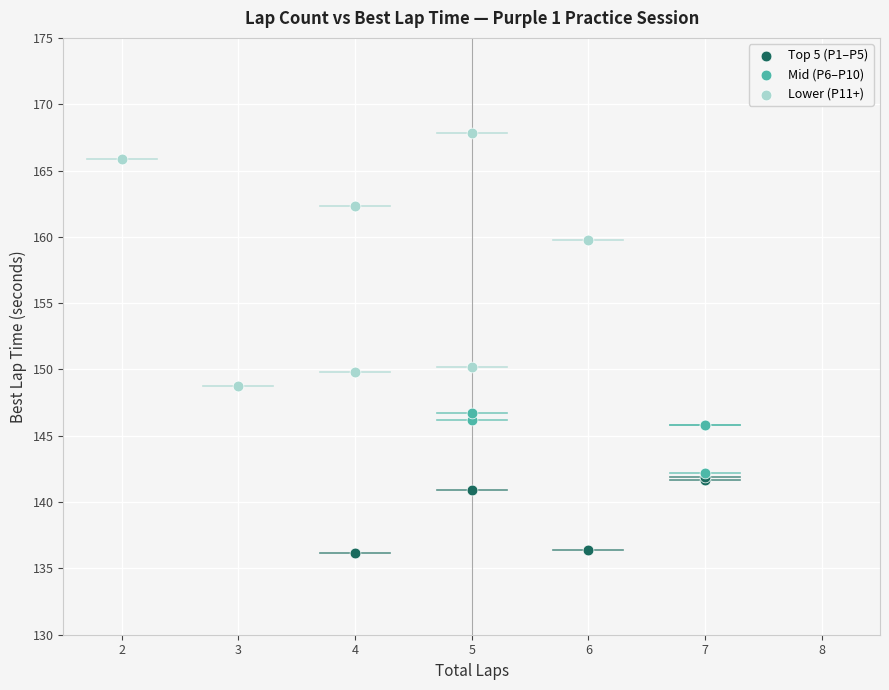

Which series reaches the maximum Y coordinate?

Lower (P11+)